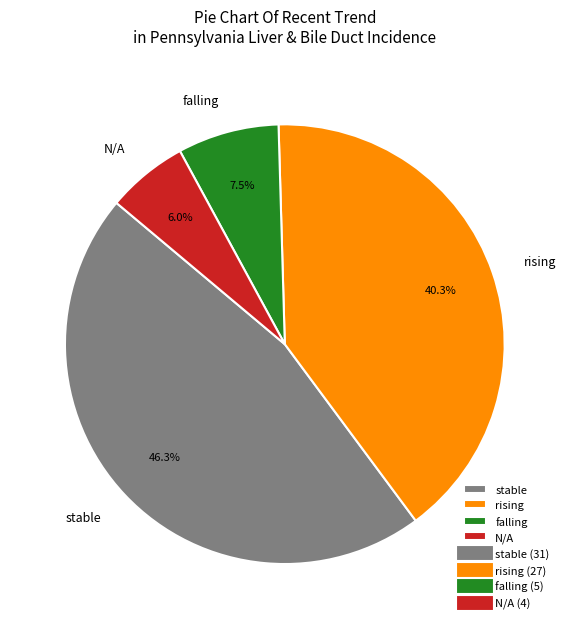

Is the sum of falling and N/A greater than half?

No